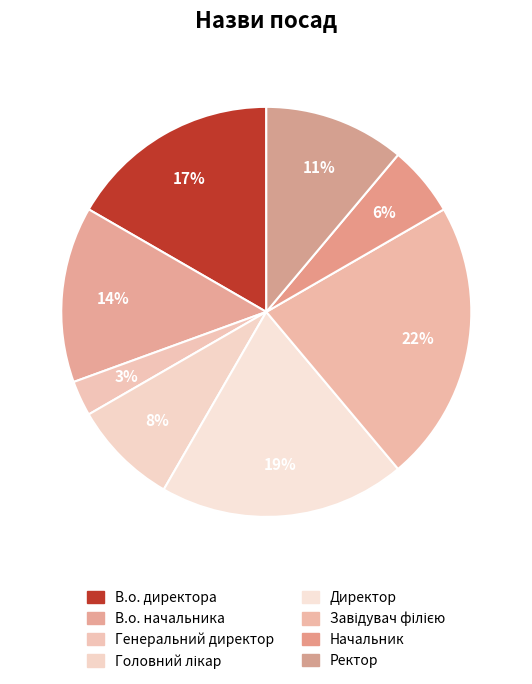

To the nearest percent, what is the difference between the В.о. директора and Ректор slice percentages?

6%